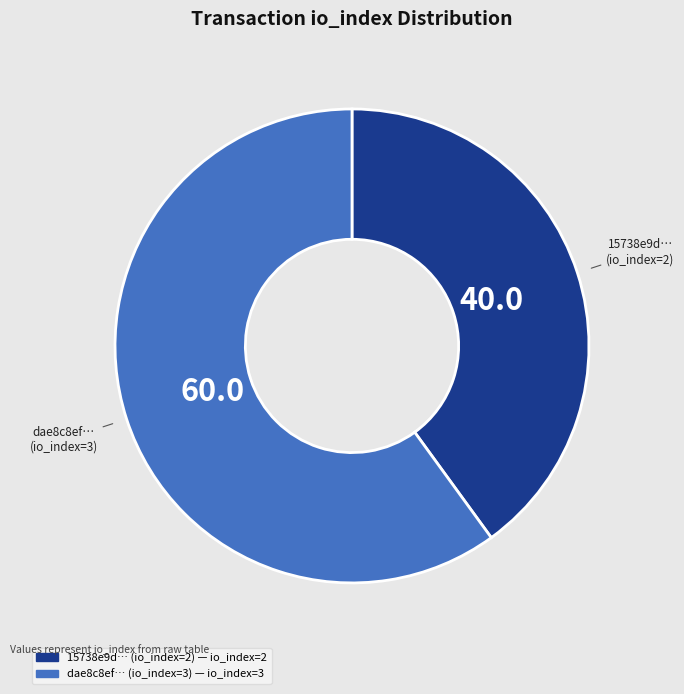

Does any single category account for the majority?

Yes